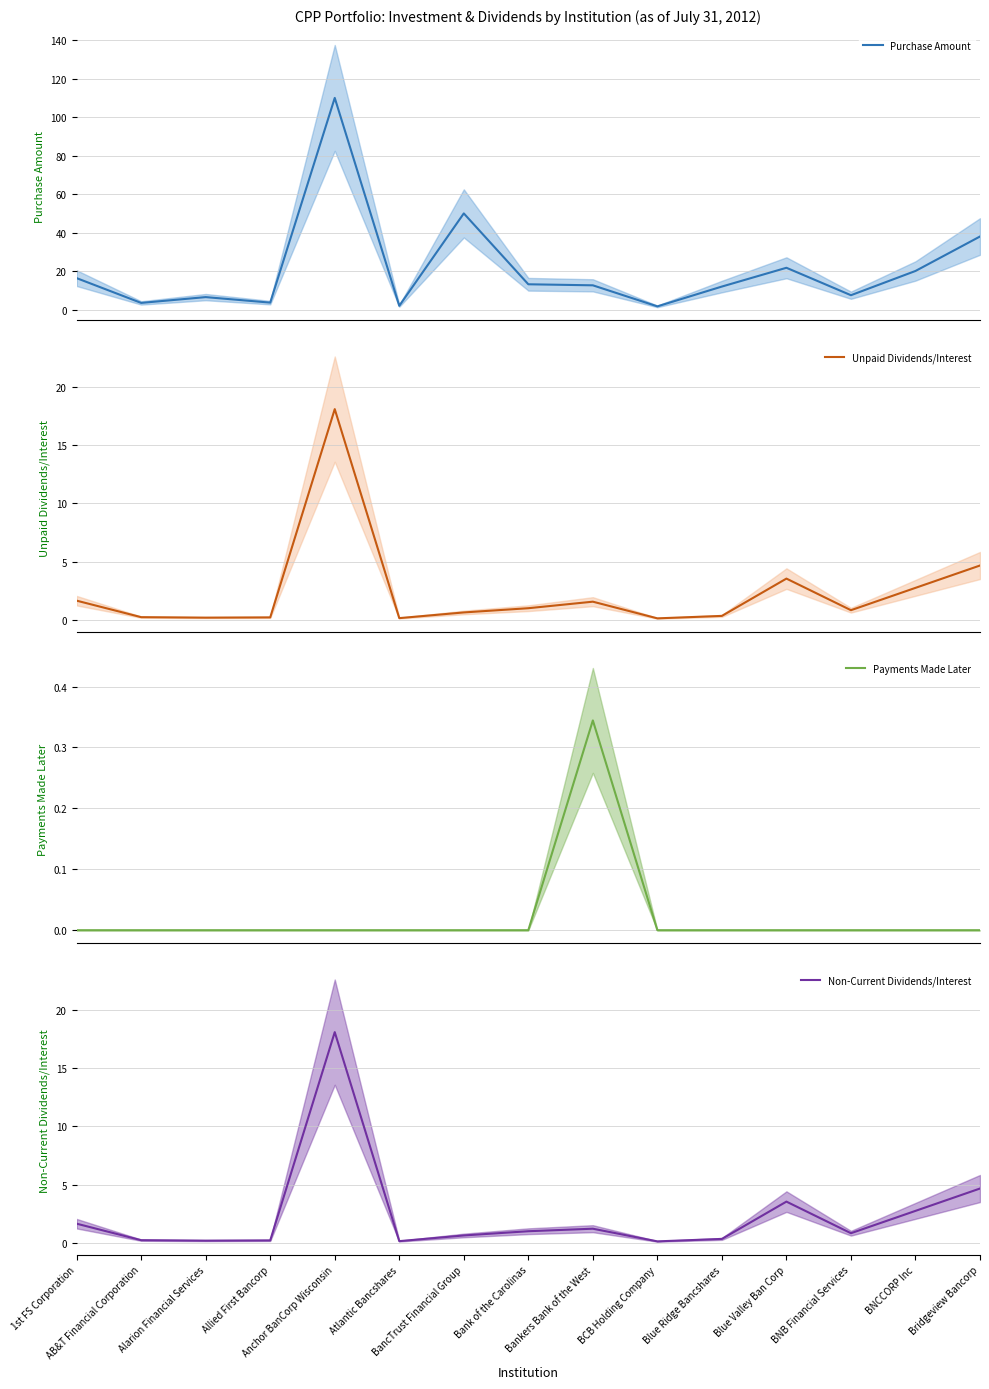

True or false: Purchase Amount and Payments Made Later intersect in this chart.

False